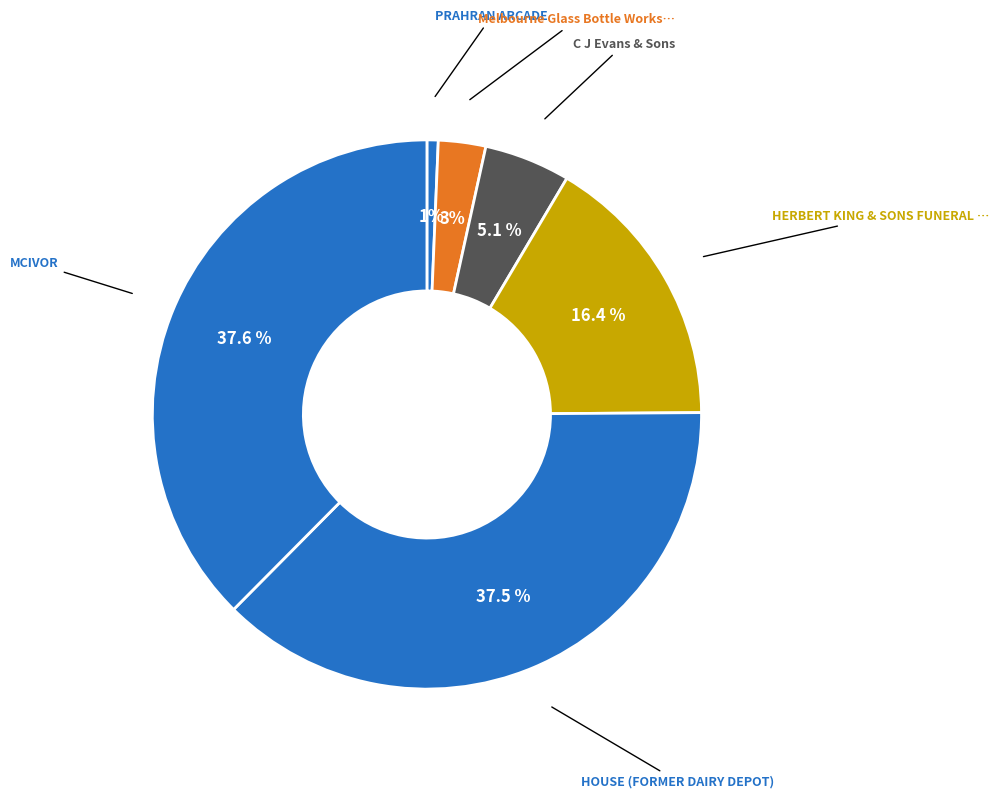

What is the largest slice in the pie chart?

MCIVOR